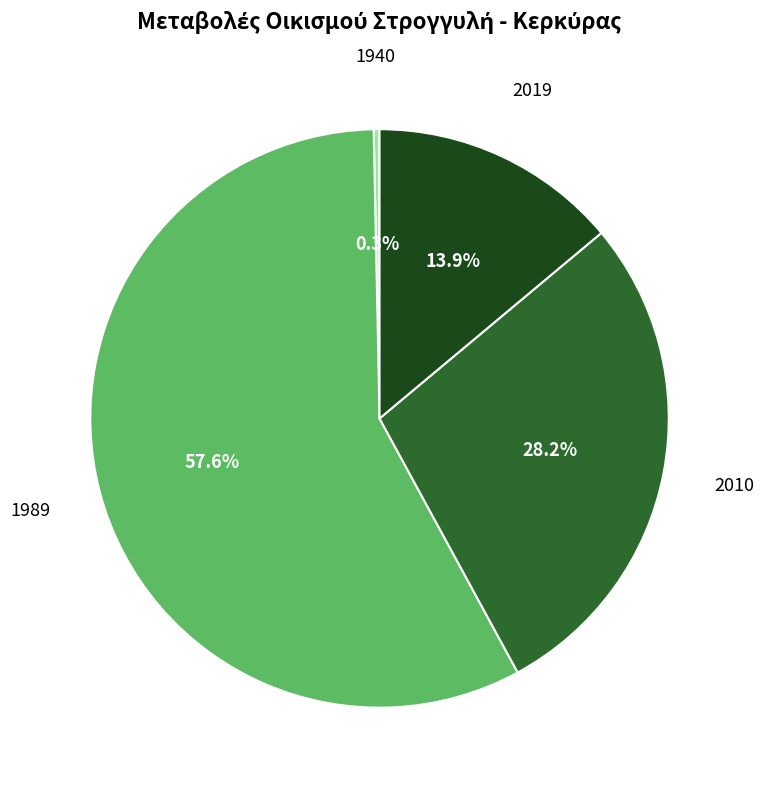

Is there any slice that represents more than half of the pie?

Yes